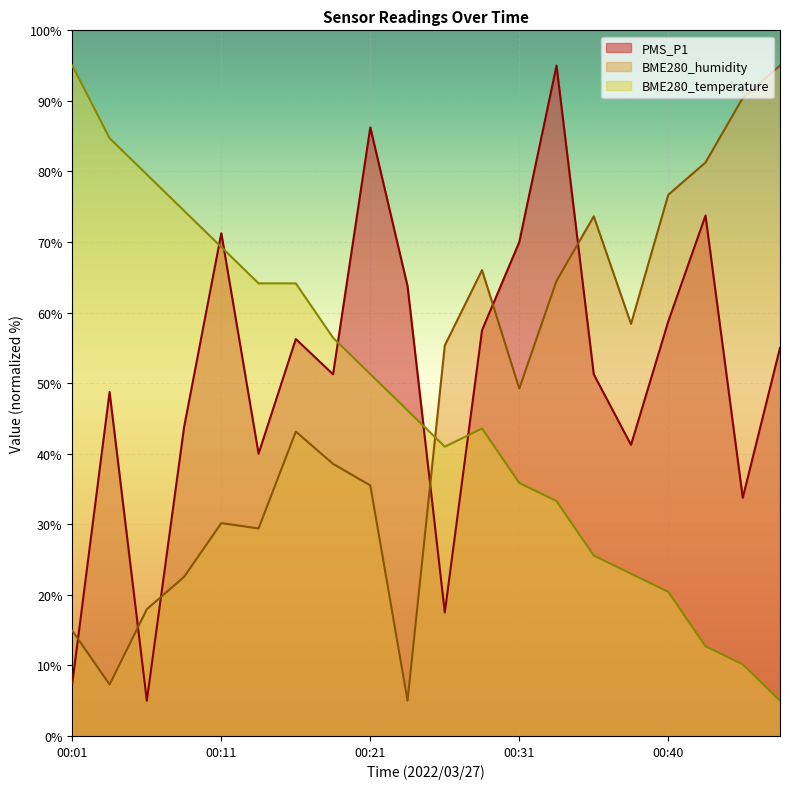

Which series has the largest total across all categories?

PMS_P1